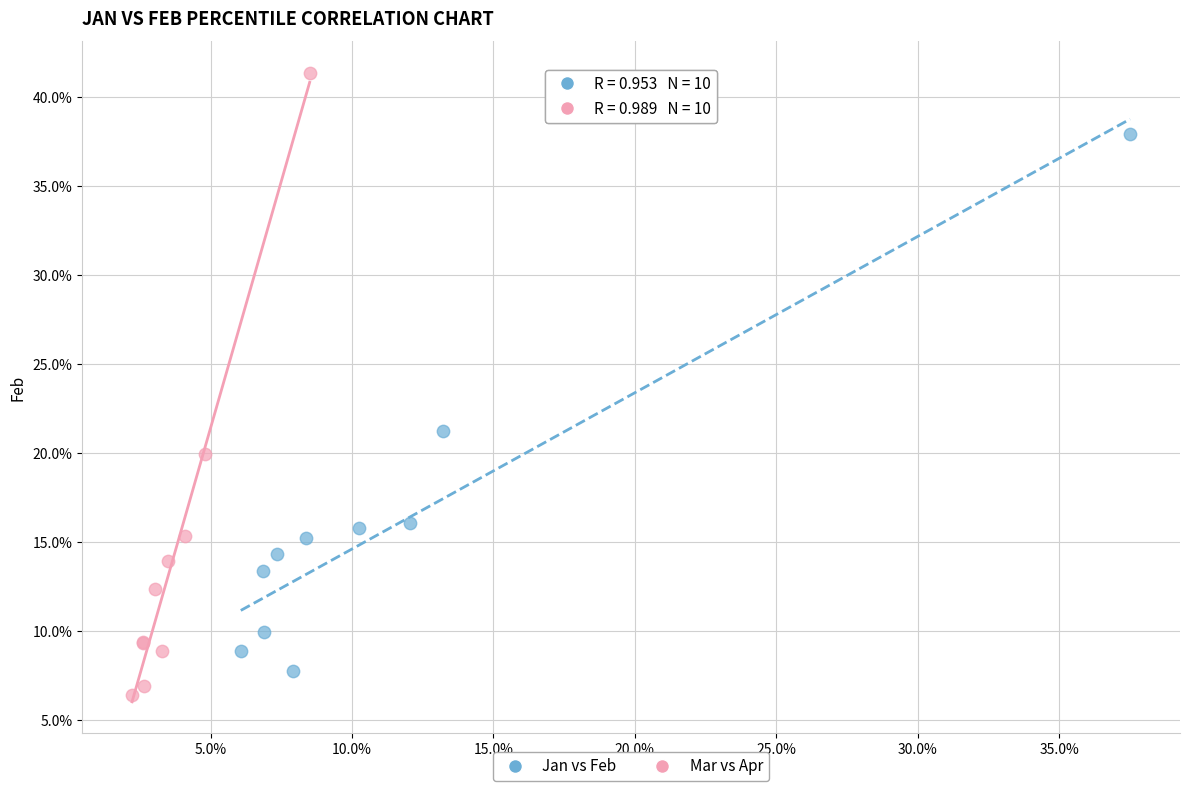

Which series reaches the minimum Y coordinate?

Mar vs Apr